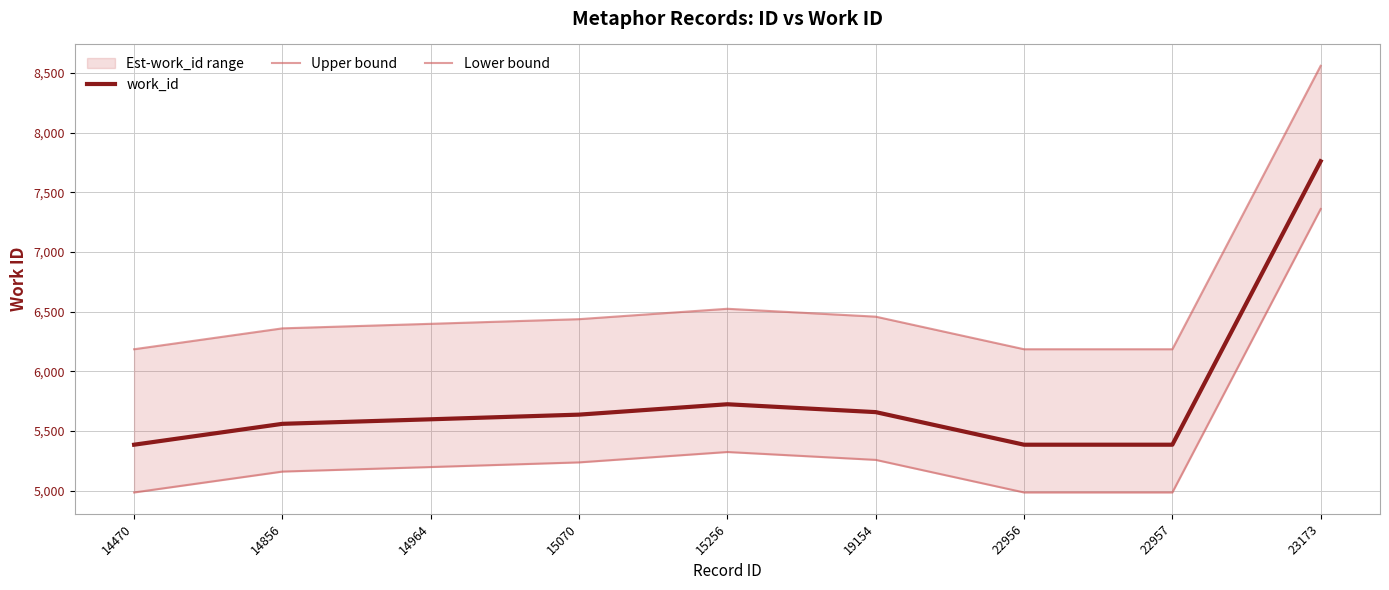

What is the value of the work_id point at the 9th from the left?

7760